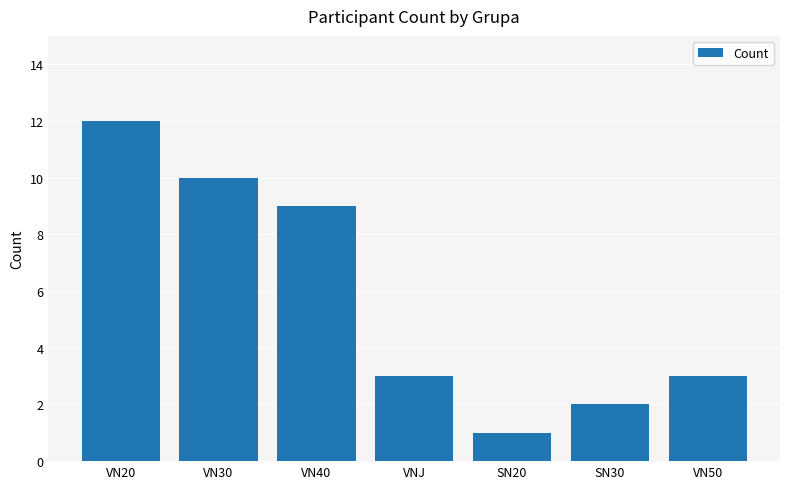

What is the label of the 3rd bar from the left?

VN40